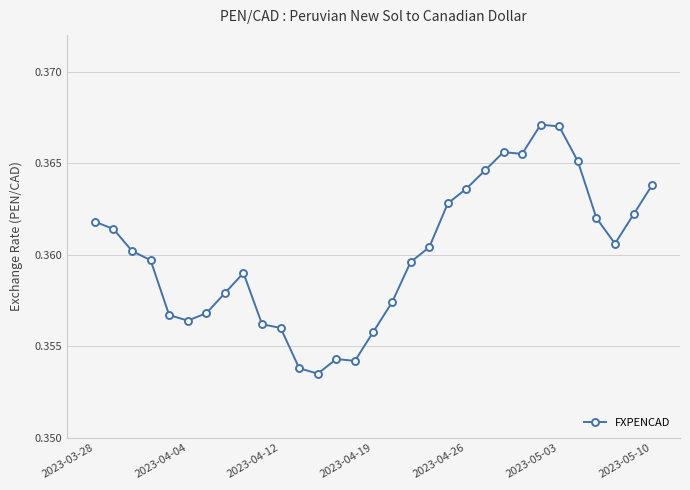

Count the values in the range 0 to 1.

31